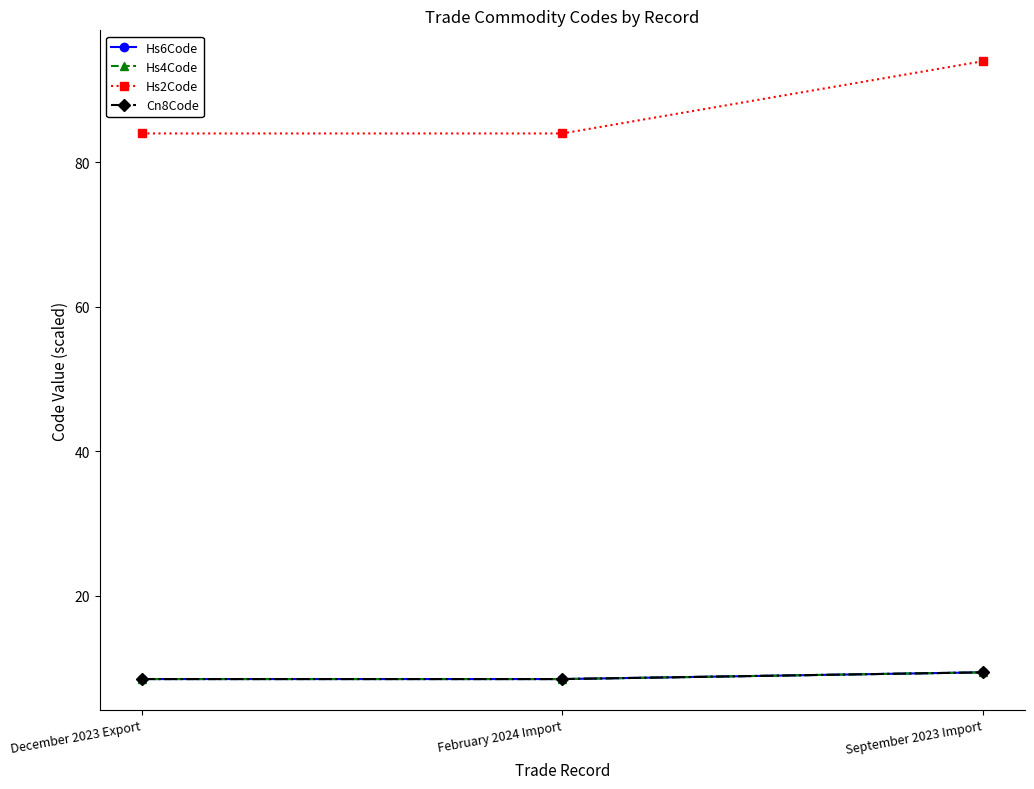

Does the chart have visible grid lines?

No